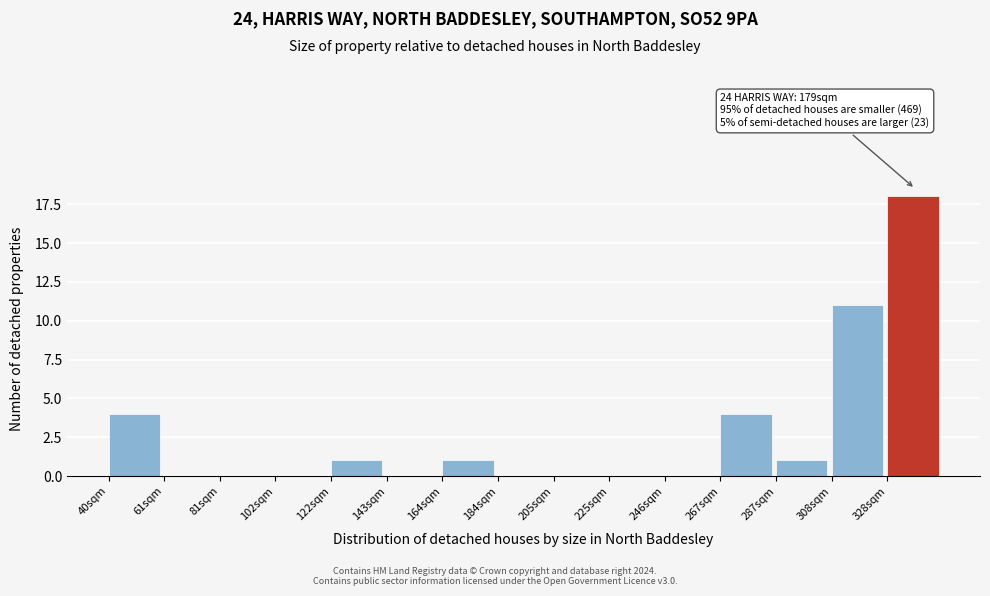

Reading right to left, transcribe all the data shown in this chart.

328sqm=18	308sqm=11	287sqm=1	267sqm=4	246sqm=0	225sqm=0	205sqm=0	184sqm=0	164sqm=1	143sqm=0	122sqm=1	102sqm=0	81sqm=0	61sqm=0	40sqm=4